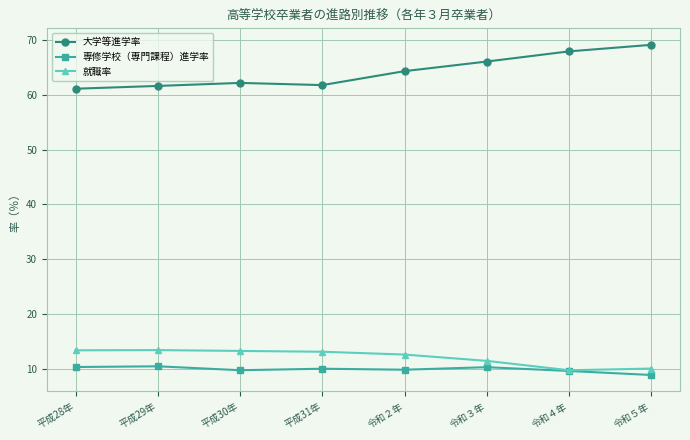

Read the 就職率 value at 令和２年.

12.7